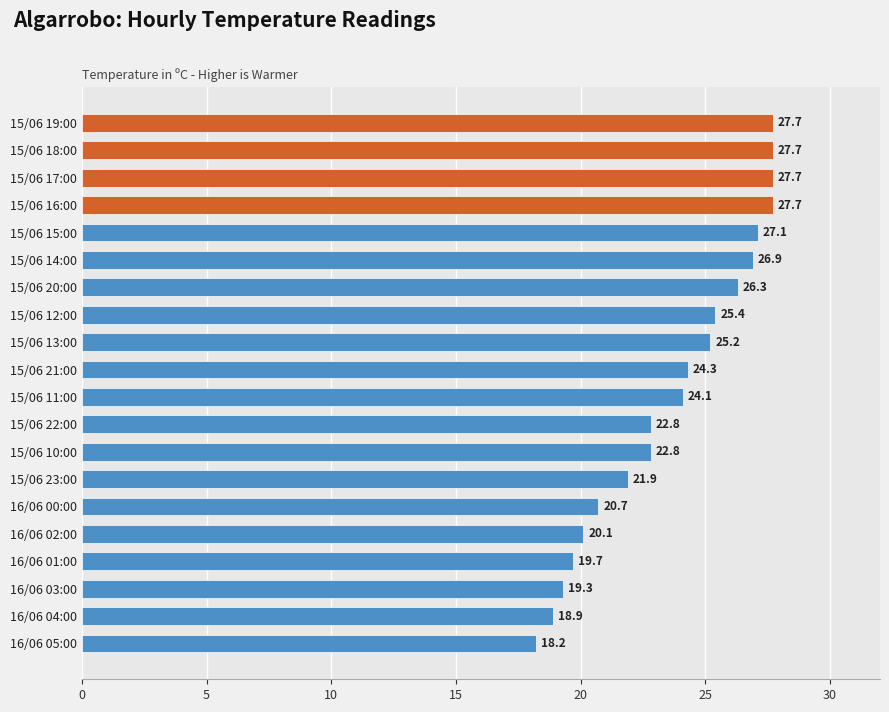

What is the maximum value shown in the chart?

27.7